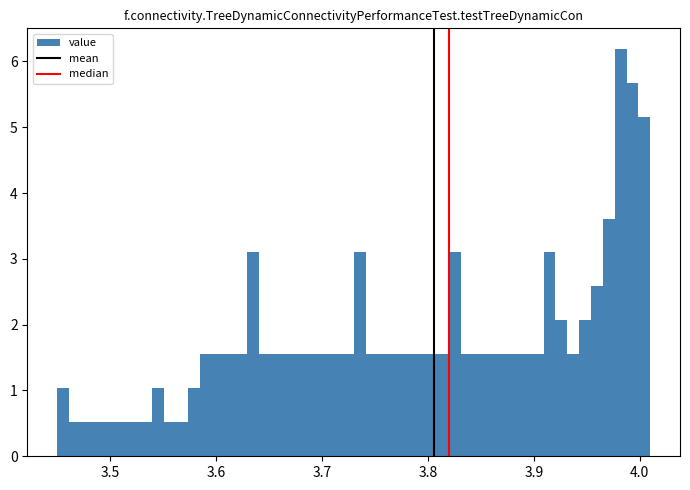

Around what value on the x-axis is the tallest bar? Give the approximate position of its centre, as read against the axis.

3.98